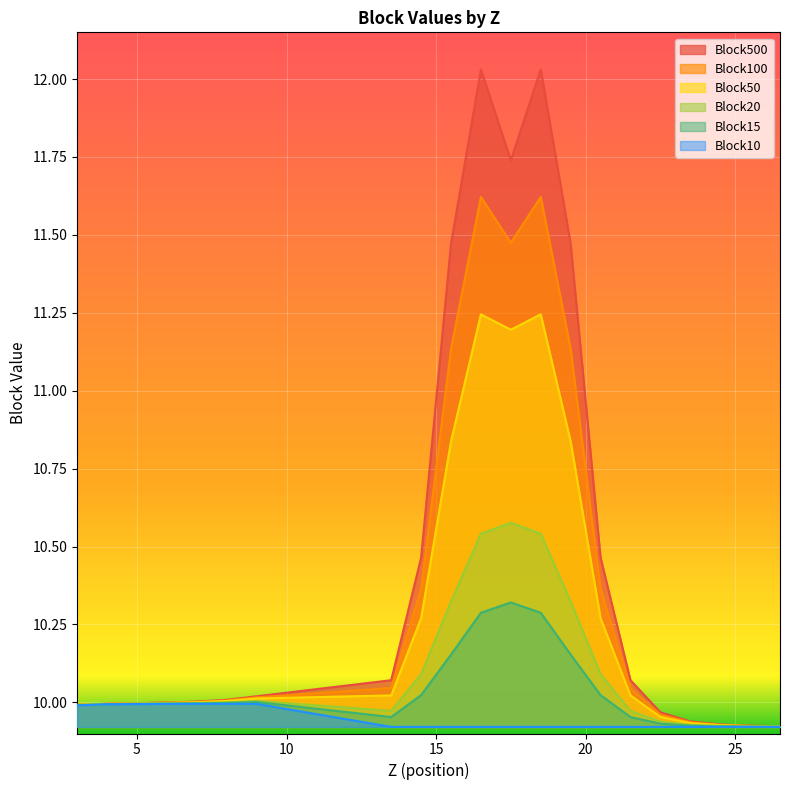

What are all the series names shown in the legend?

Block500, Block100, Block50, Block20, Block15, Block10